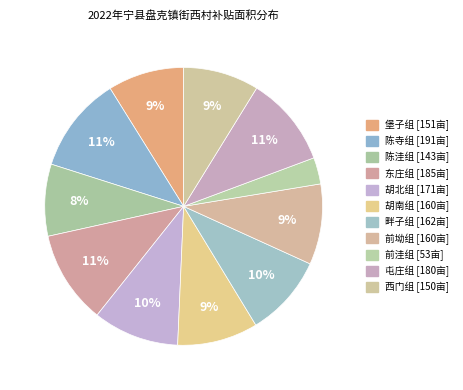

Is it true that 东庄组 is 23% of the pie?

False